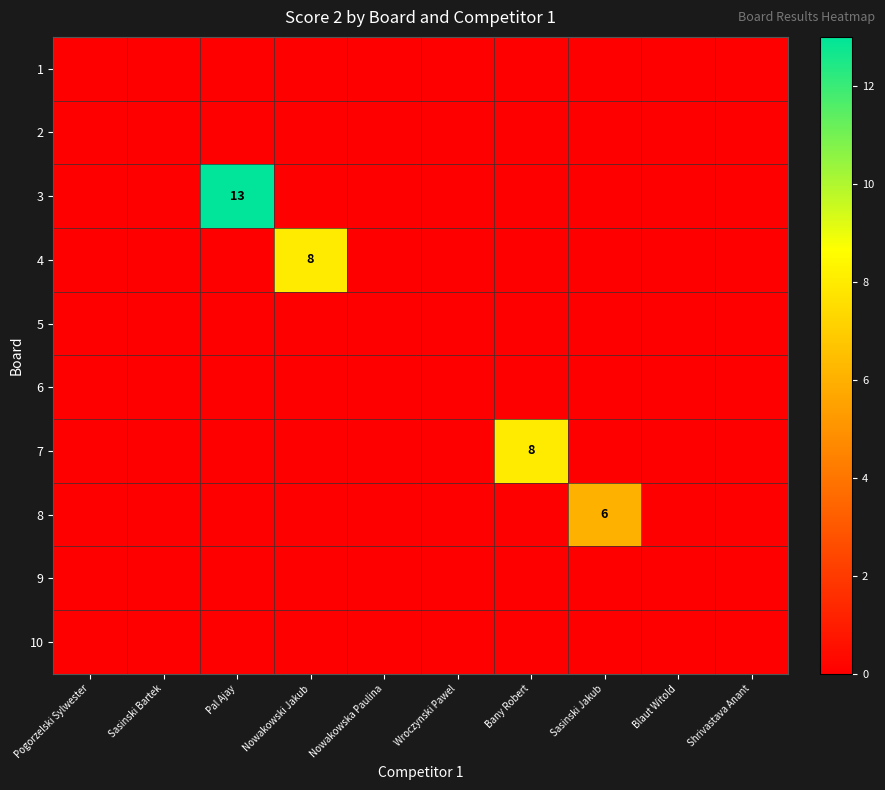

Which series has the widest spread of values?

3